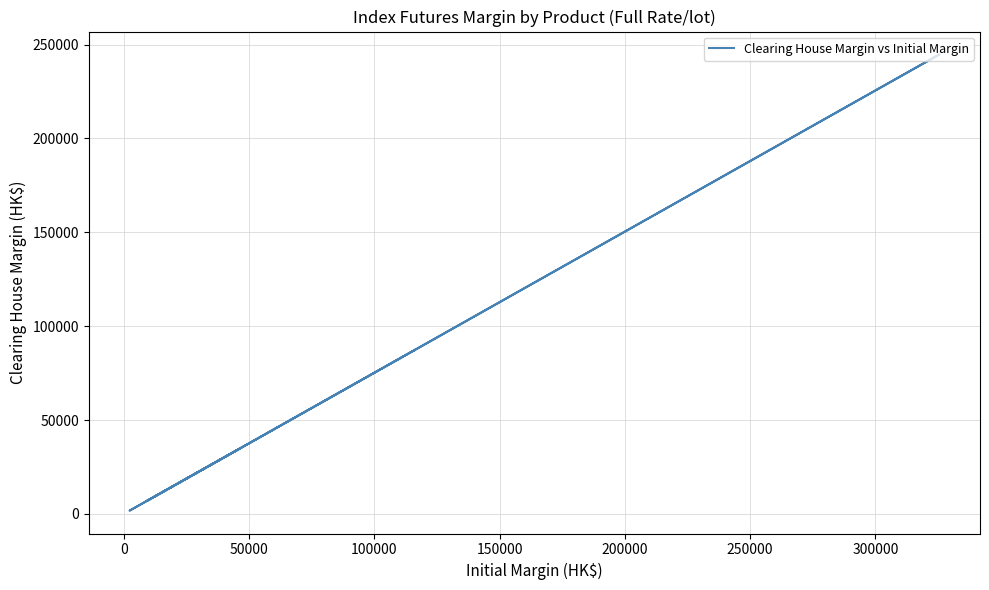

Reading right to left, transcribe all the data shown in this chart.

7950	9920	18330	4050	1730	16730	244790	240780	67050	64720	6910	34550	17460	87300